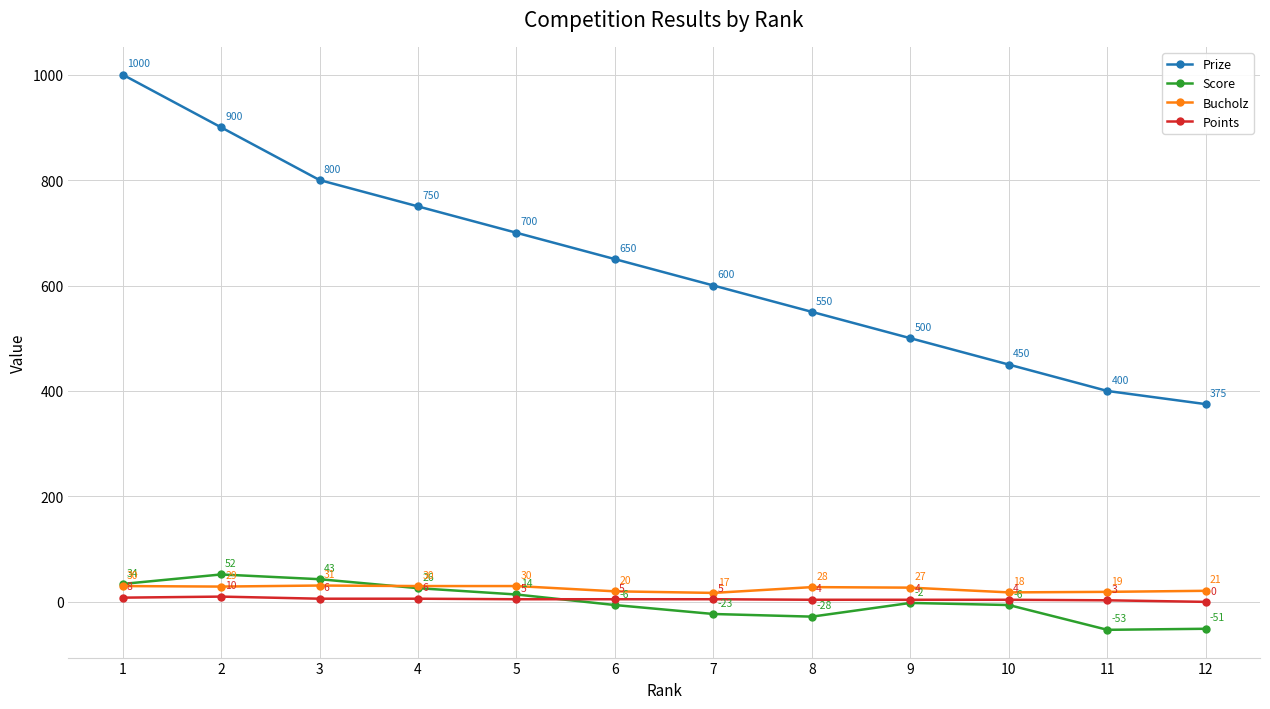

The Bucholz series shows 20 at 6. True or false?

True